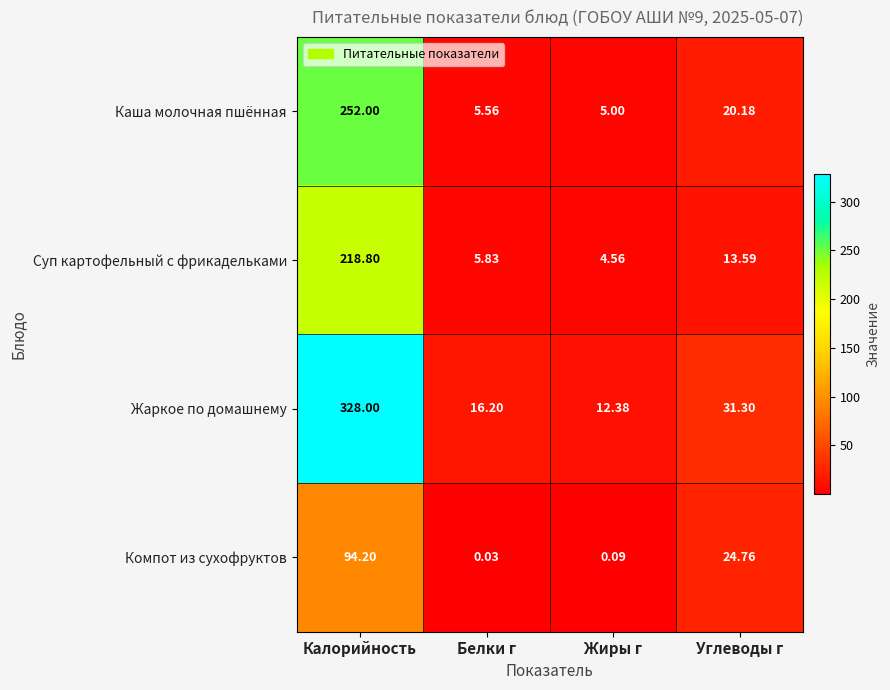

What is the difference between the highest and lowest values at Жиры г?

12.3